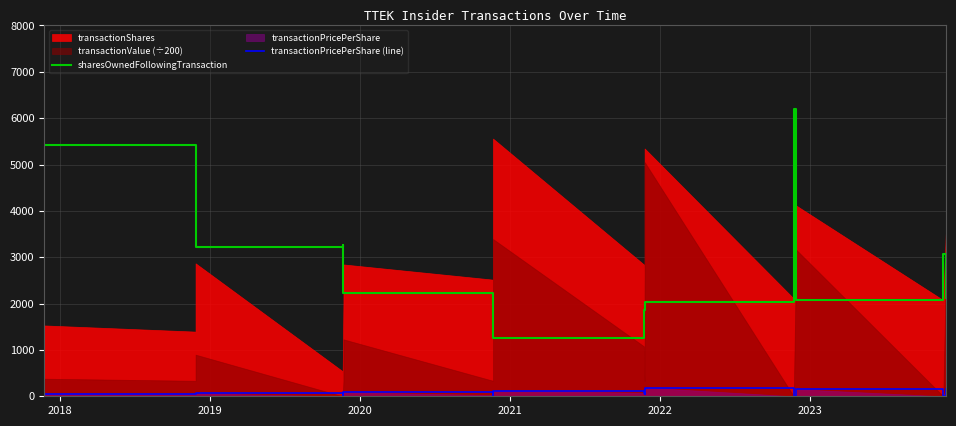

Where is sharesOwnedFollowingTransaction nearest to the value 3728?

2020